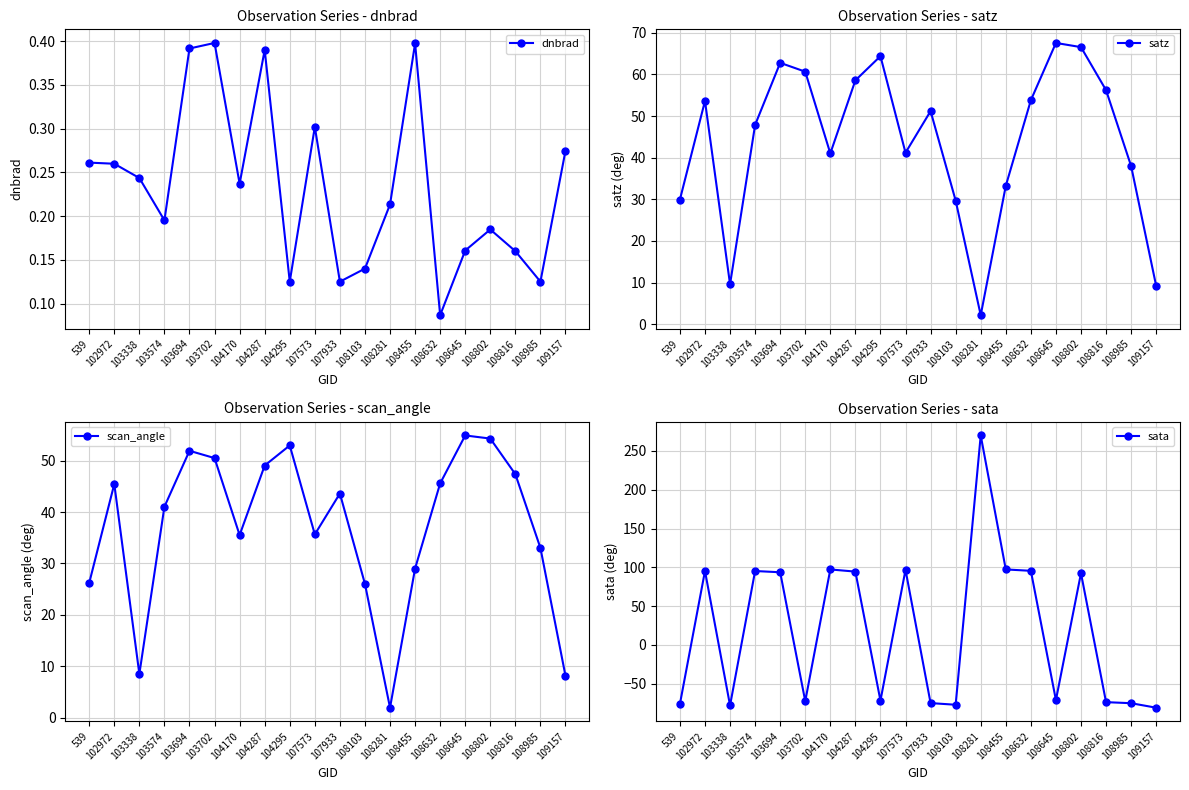

Between 103574 and 108645, which series saw the biggest shift?

sata